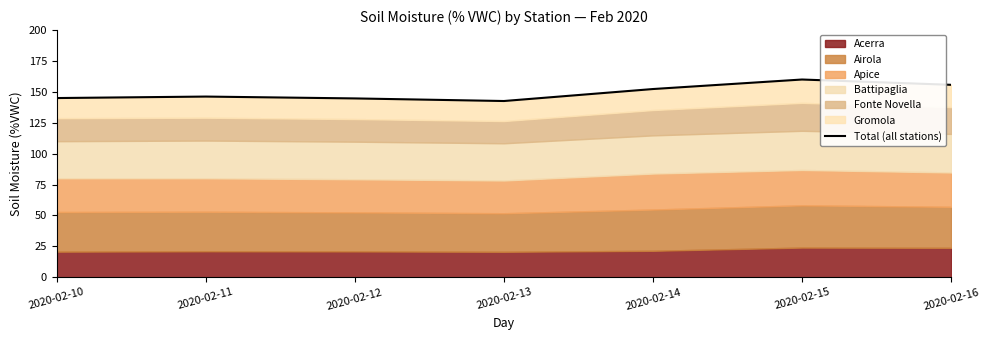

What is the value of the 6th point from the left?

160.0